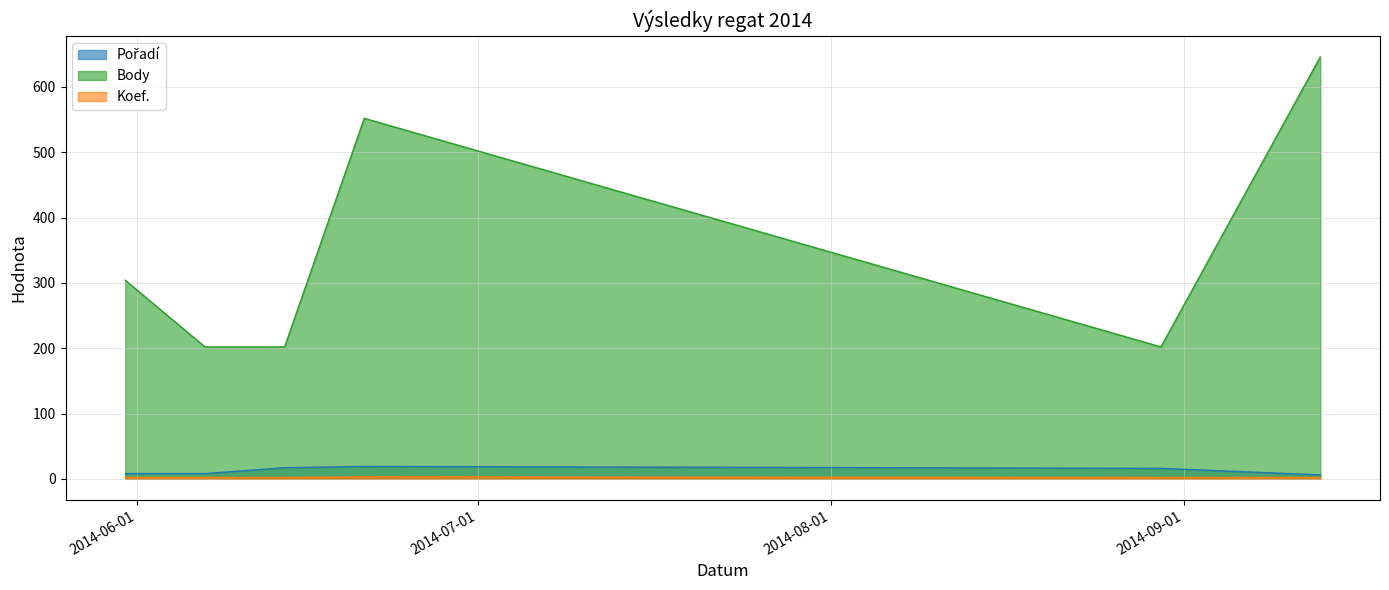

What is the value of the Body point at the 6th from the left?

646